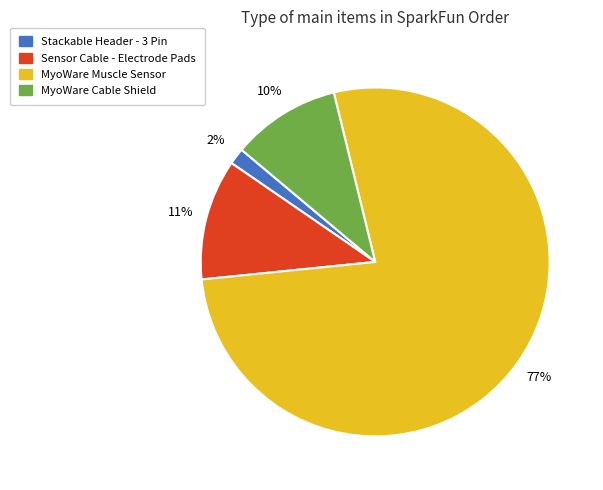

Is there any slice that represents more than half of the pie?

Yes